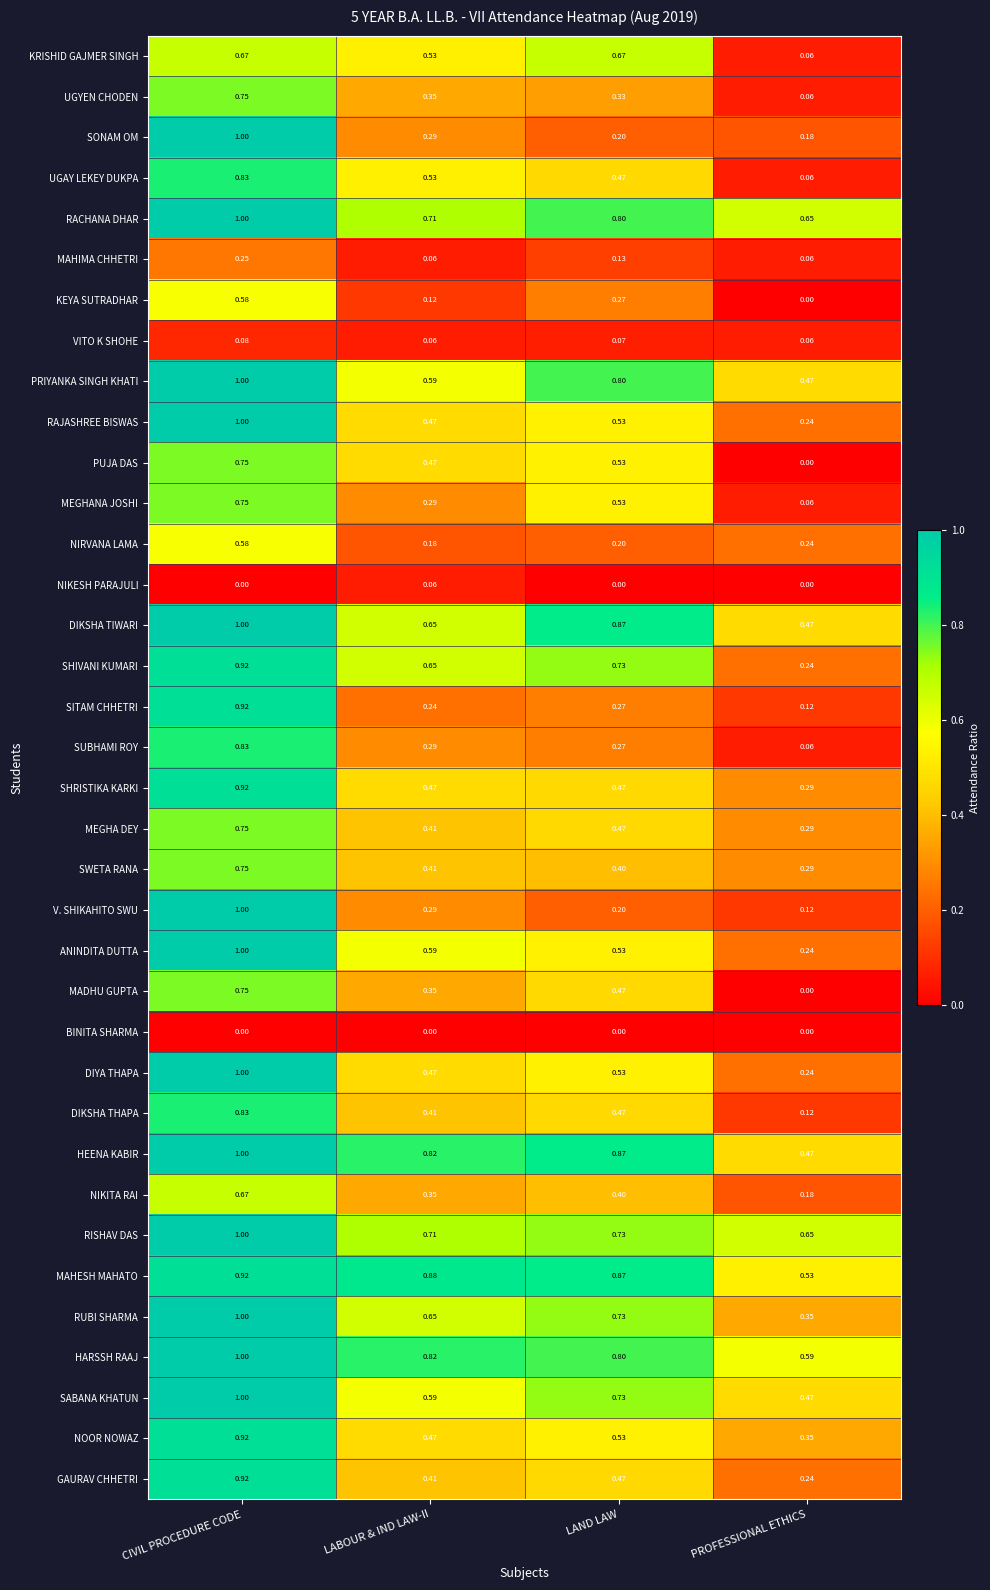

How many data points does each series have?

4